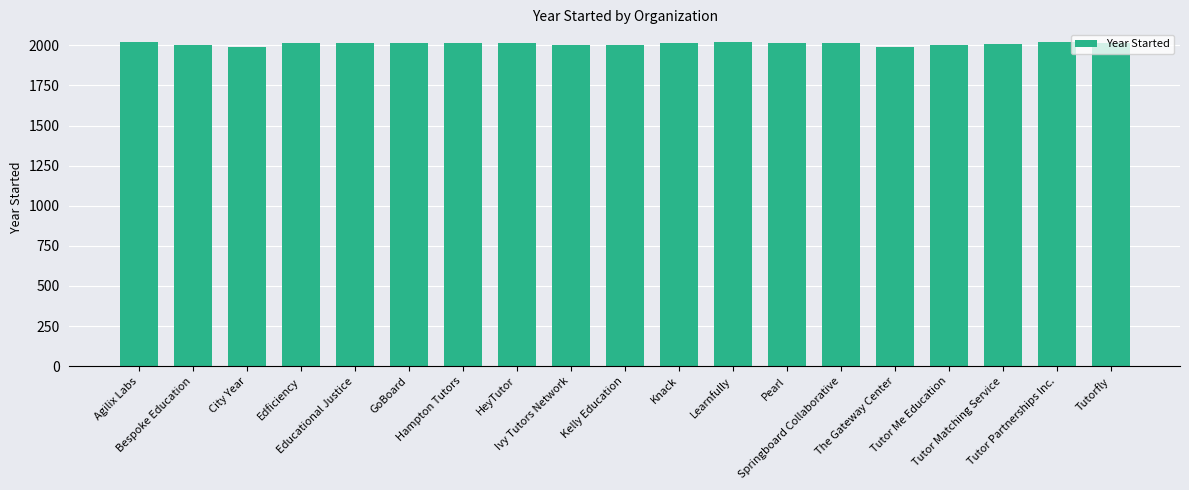

What position from the left is City Year?

3